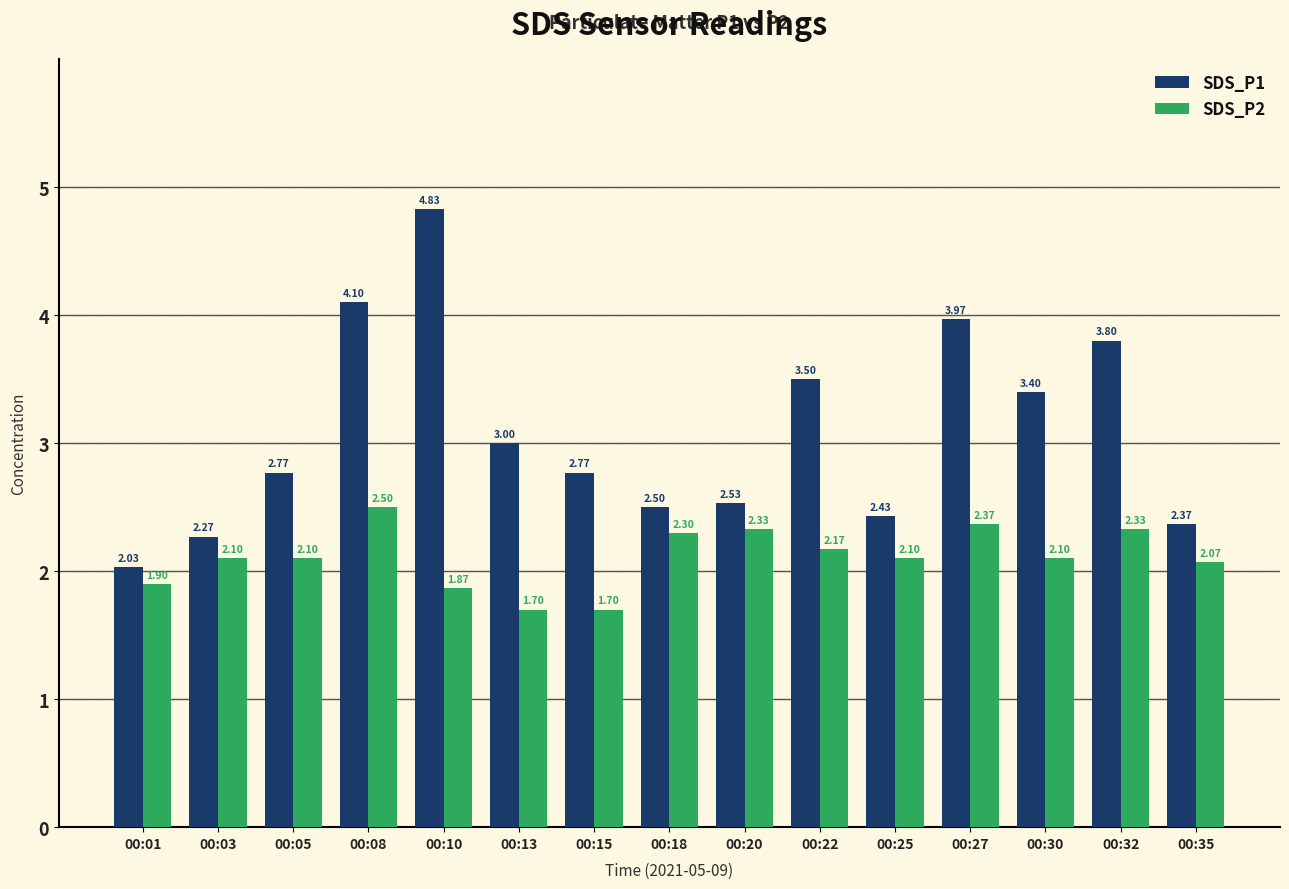

Which series has the largest range (max minus min)?

SDS_P1